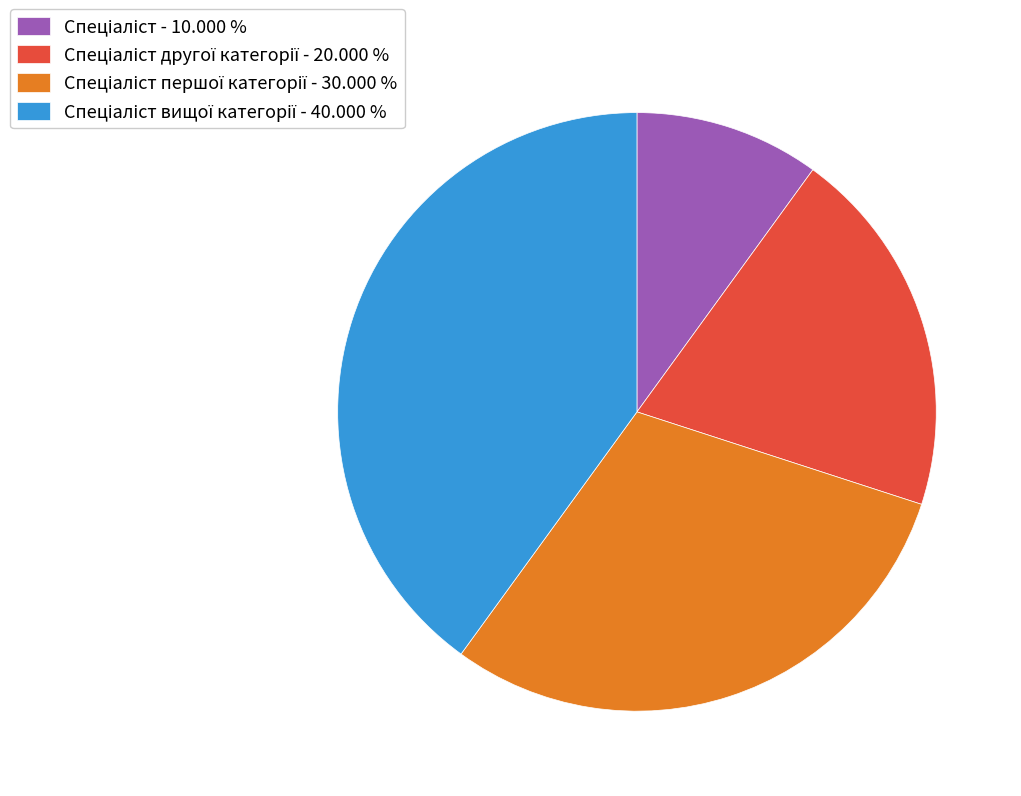

Is there a majority slice in this chart?

No